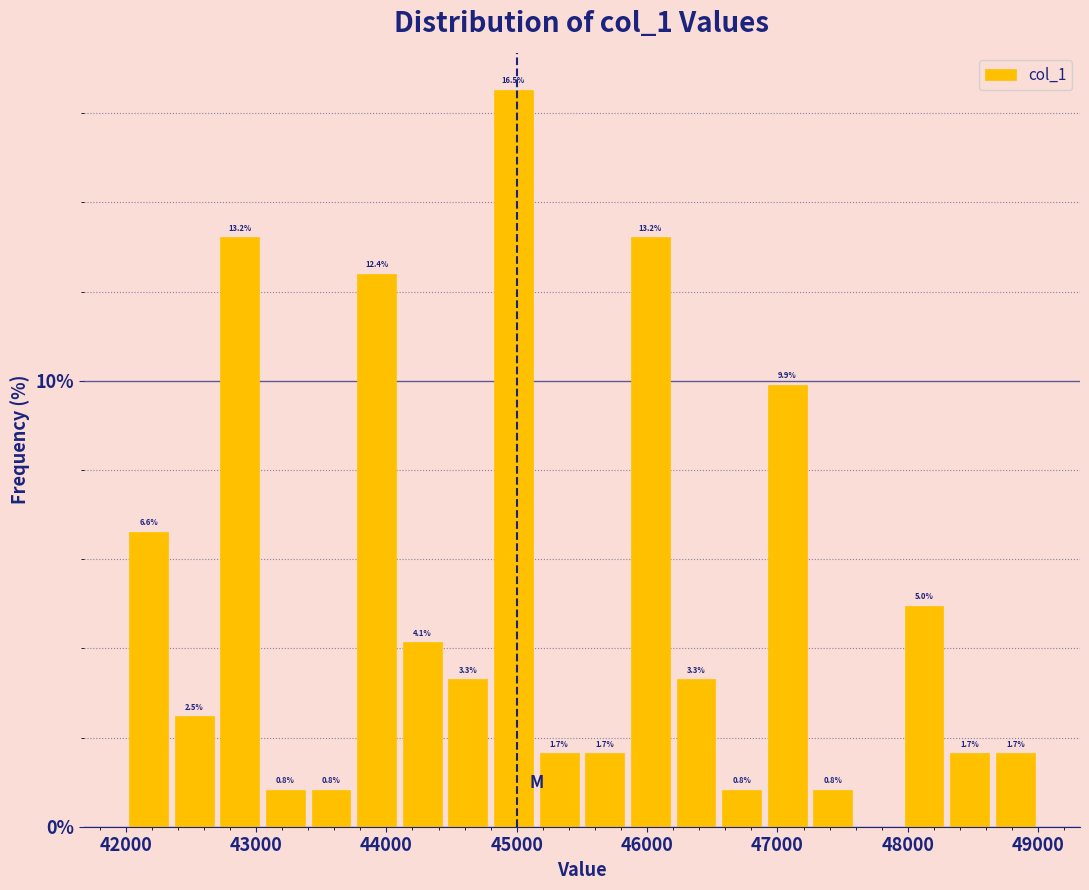

Around what value on the x-axis is the tallest bar? Give the approximate position of its centre, as read against the axis.

45000